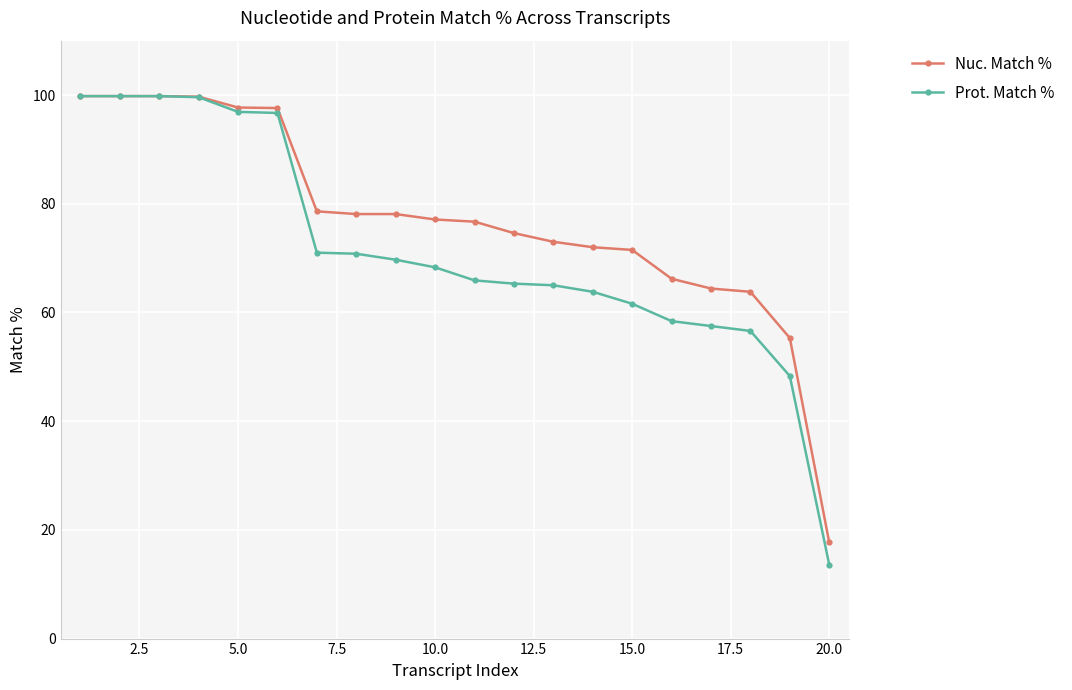

Which series has the largest range (max minus min)?

Prot. Match %